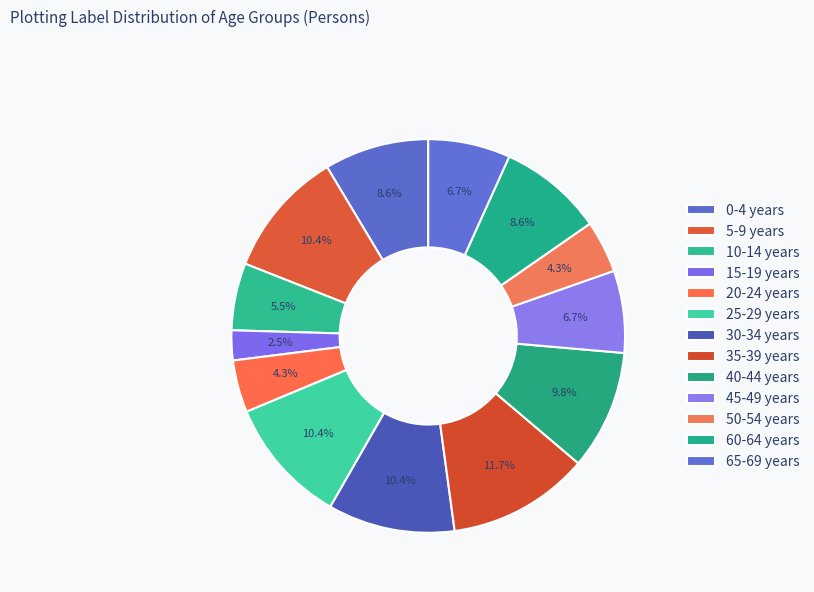

Which slice is the largest?

35-39 years